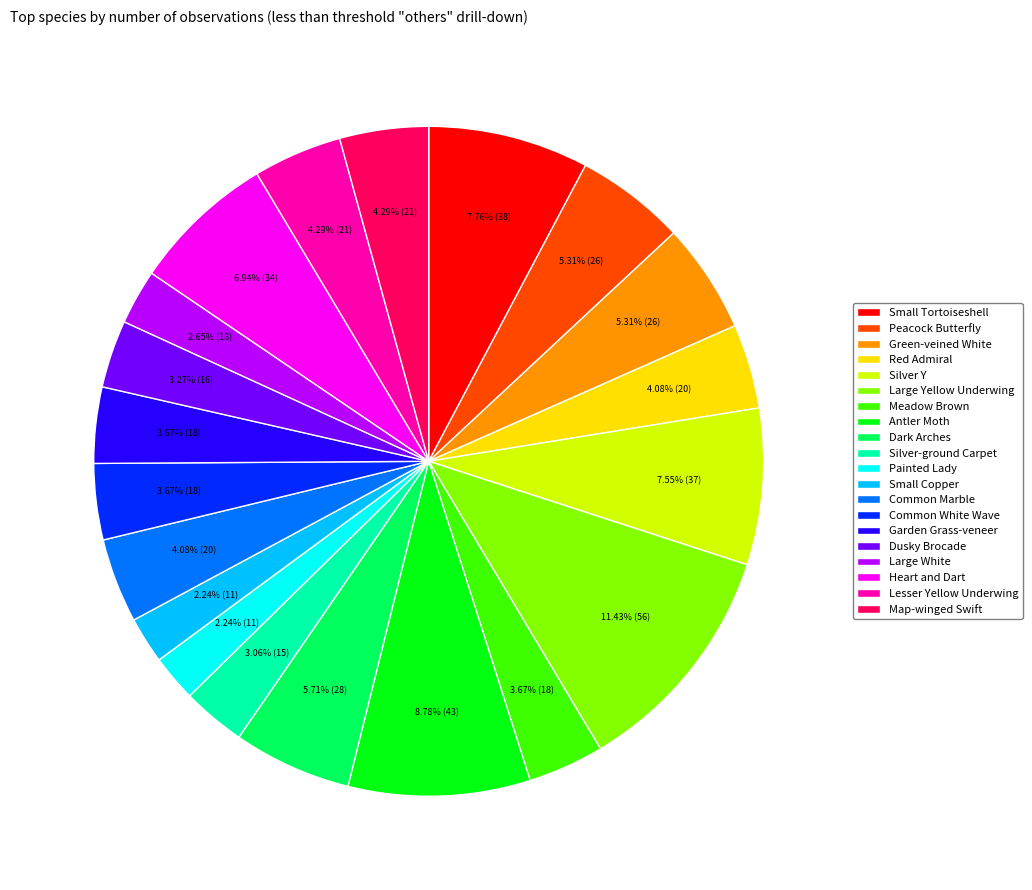

Which slice is the largest?

Large Yellow Underwing